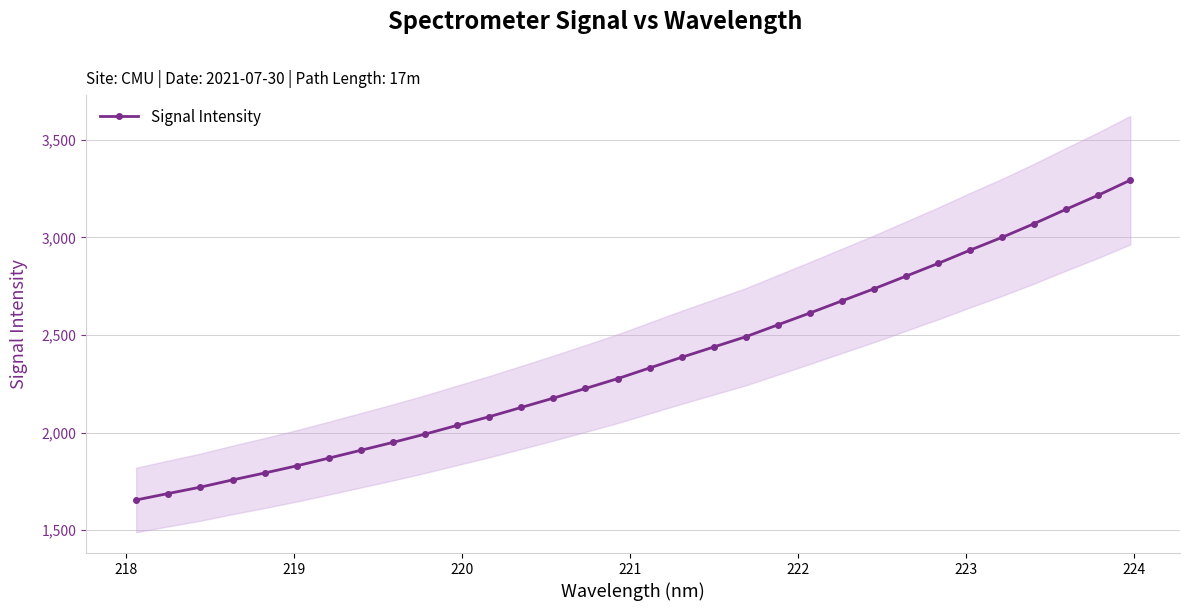

What is the value of the Signal Intensity point at the 19th from the left?

2438.3